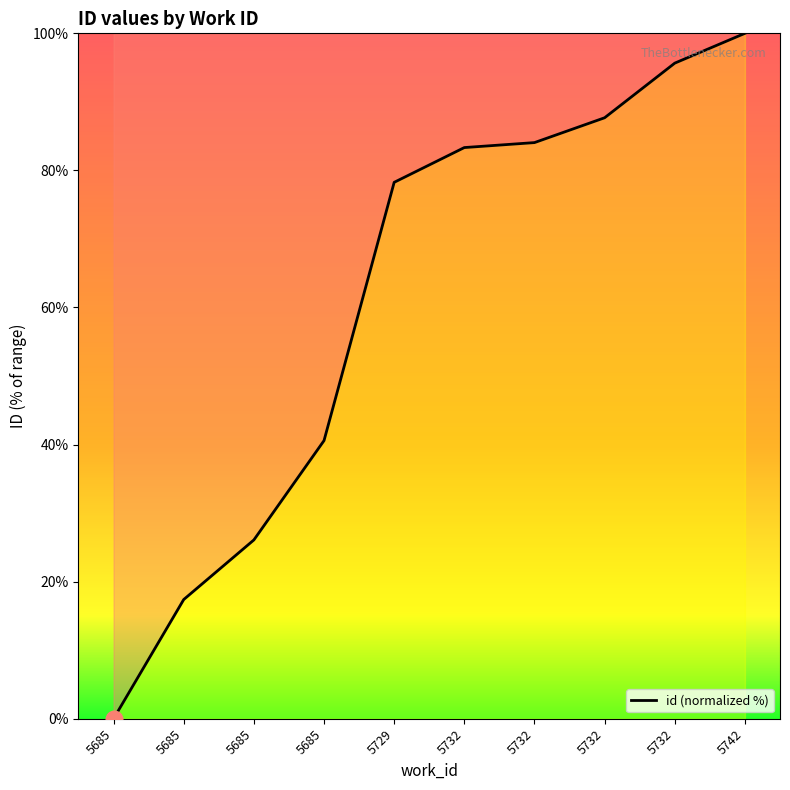

Is this an area chart (filled region under the line)?

Yes